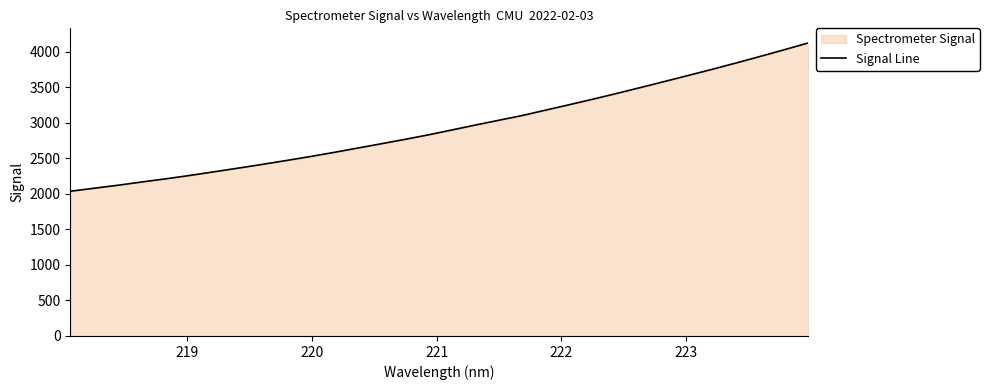

What is the smallest value displayed?

2035.2